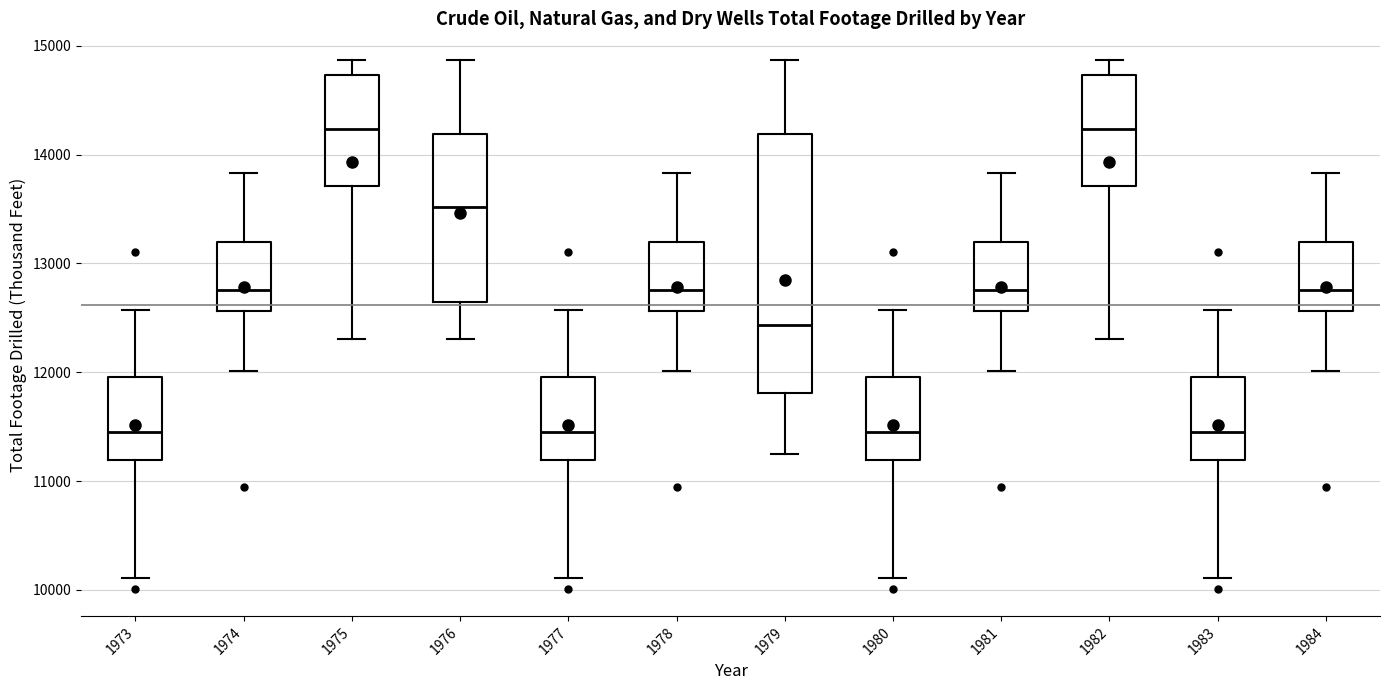

Where does the upper whisker of the box at x = 1979 end on the y-axis? The values are not printed on the chart, so give them approximately, as read against the axis.

14900